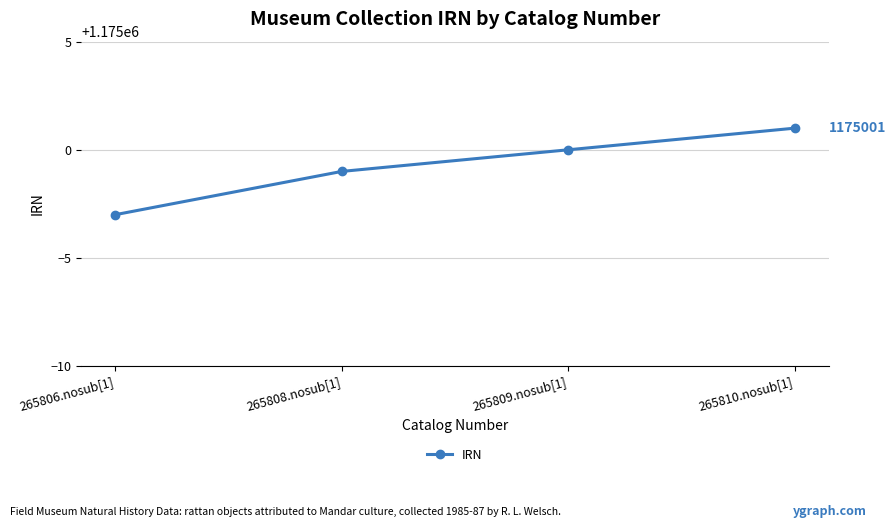

What is the value of the 2nd point from the left?

1174999